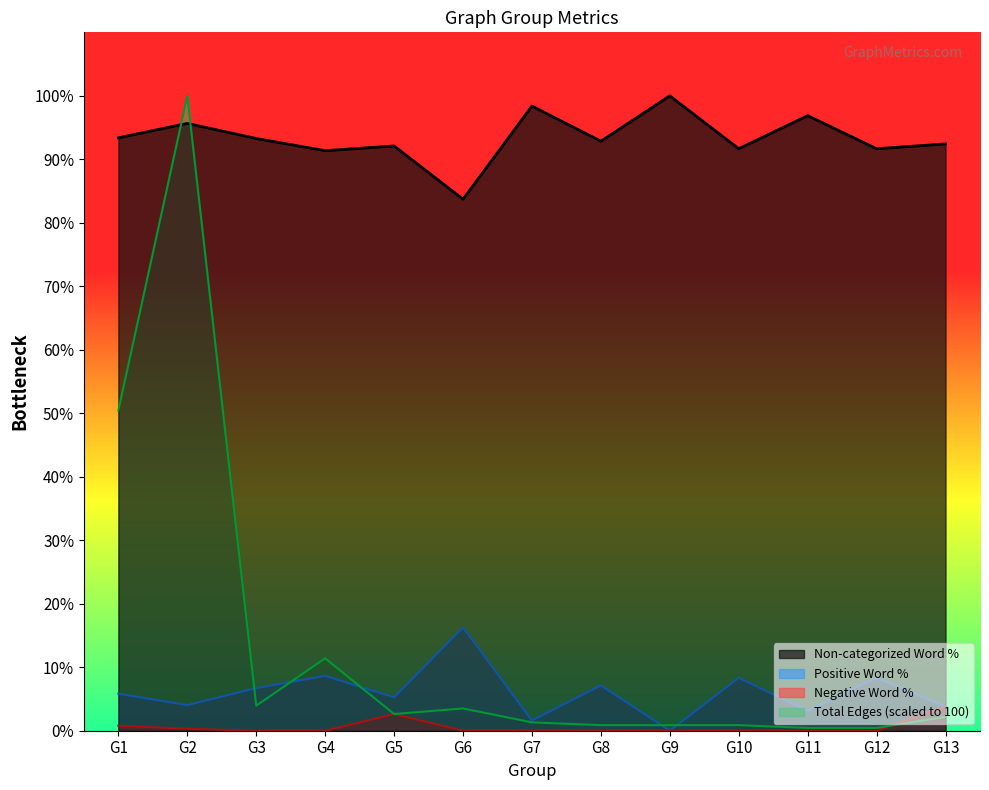

Reading left to right, transcribe all the data shown in this chart.

Non-categorized Word Percentage (%): 93.4	95.7	93.3	91.4	92.1	83.7	98.4	92.9	100.0	91.7	96.9	91.7	92.4
Sentiment Positive Word Percentage (%): 5.8	4.0	6.7	8.6	5.3	16.3	1.6	7.1	0.0	8.3	3.1	8.3	3.8
Sentiment Negative Word Percentage (%): 0.8	0.3	0.0	0.0	2.6	0.0	0.0	0.0	0.0	0.0	0.0	0.0	3.8
Total Edges: 50.4	100.0	3.9	11.4	2.6	3.5	1.3	0.9	0.9	0.9	0.4	0.4	2.2